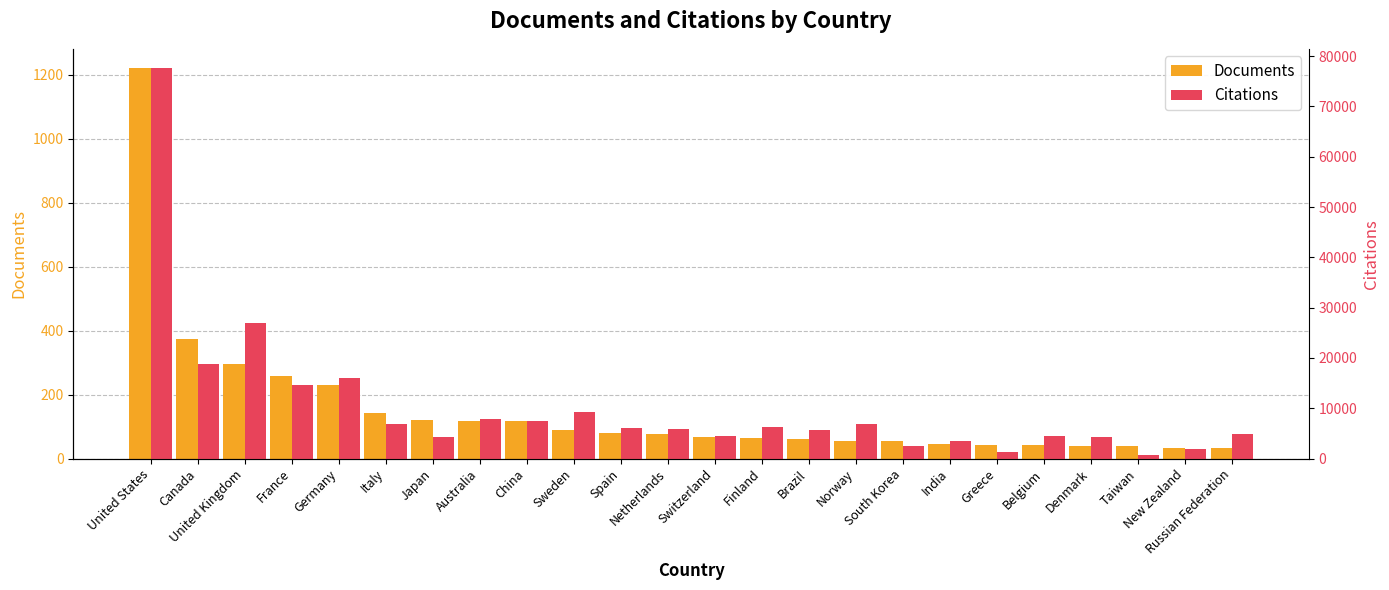

What is the spread (max minus min) of values at Norway?

6729